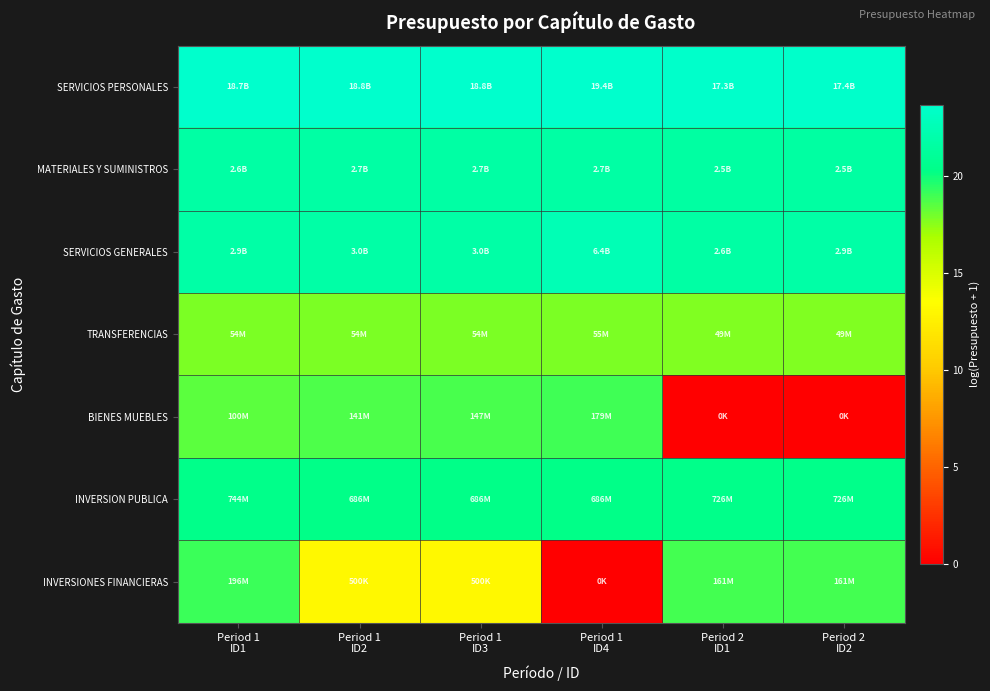

Reading left to right, list all the values displayed in this chart.

SERVICIOS PERSONALES: Period 1
ID1=23.7	Period 1
ID2=23.7	Period 1
ID3=23.7	Period 1
ID4=23.7	Period 2
ID1=23.6	Period 2
ID2=23.6
MATERIALES Y SUMINISTROS: Period 1
ID1=21.7	Period 1
ID2=21.7	Period 1
ID3=21.7	Period 1
ID4=21.7	Period 2
ID1=21.6	Period 2
ID2=21.6
SERVICIOS GENERALES: Period 1
ID1=21.8	Period 1
ID2=21.8	Period 1
ID3=21.8	Period 1
ID4=22.6	Period 2
ID1=21.7	Period 2
ID2=21.8
TRANSFERENCIAS: Period 1
ID1=17.8	Period 1
ID2=17.8	Period 1
ID3=17.8	Period 1
ID4=17.8	Period 2
ID1=17.7	Period 2
ID2=17.7
BIENES MUEBLES: Period 1
ID1=18.4	Period 1
ID2=18.8	Period 1
ID3=18.8	Period 1
ID4=19.0	Period 2
ID1=0.0	Period 2
ID2=0.0
INVERSION PUBLICA: Period 1
ID1=20.4	Period 1
ID2=20.3	Period 1
ID3=20.3	Period 1
ID4=20.3	Period 2
ID1=20.4	Period 2
ID2=20.4
INVERSIONES FINANCIERAS: Period 1
ID1=19.1	Period 1
ID2=13.1	Period 1
ID3=13.1	Period 1
ID4=0.0	Period 2
ID1=18.9	Period 2
ID2=18.9